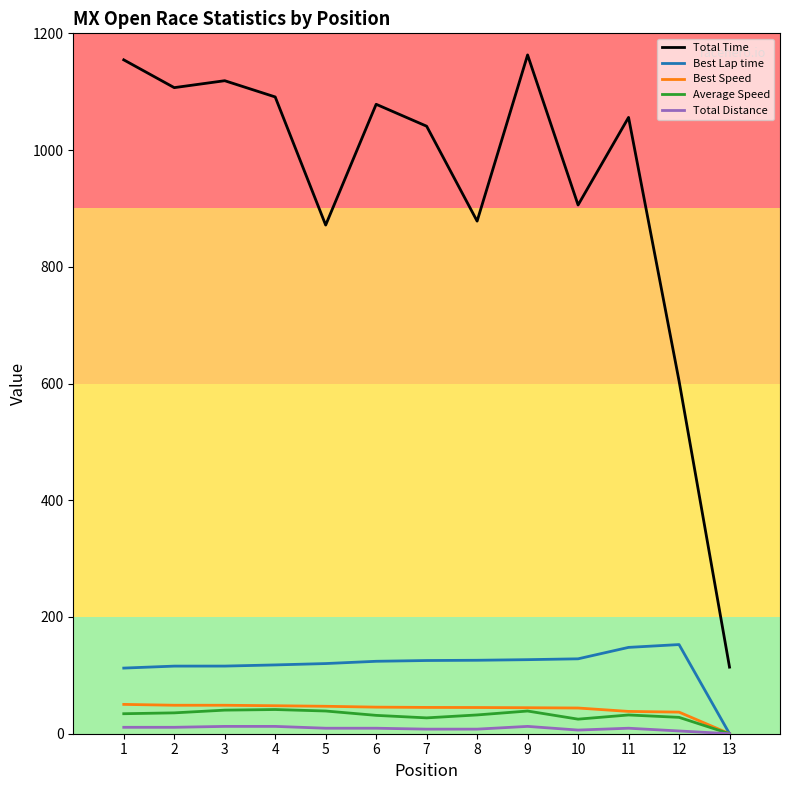

Which series has the largest total across all categories?

Total Time